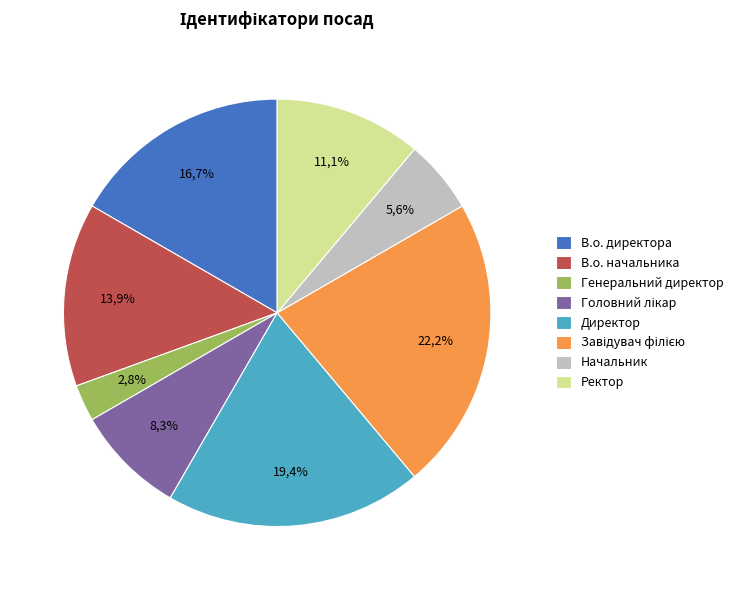

What percentage do В.о. директора and В.о. начальника together represent?

30.6%